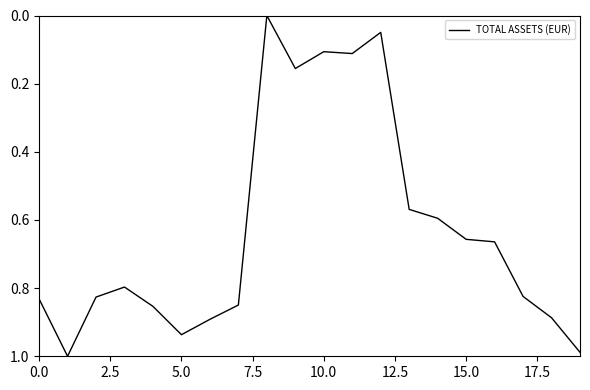

Is this an area chart (filled region under the line)?

No